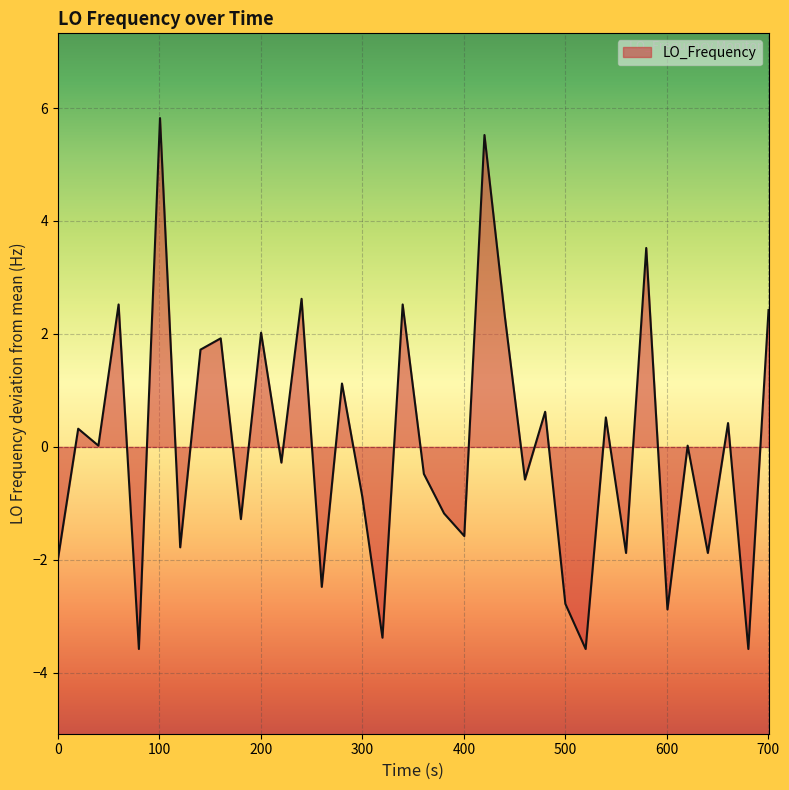

What is the minimum value shown in the chart?

-3.6